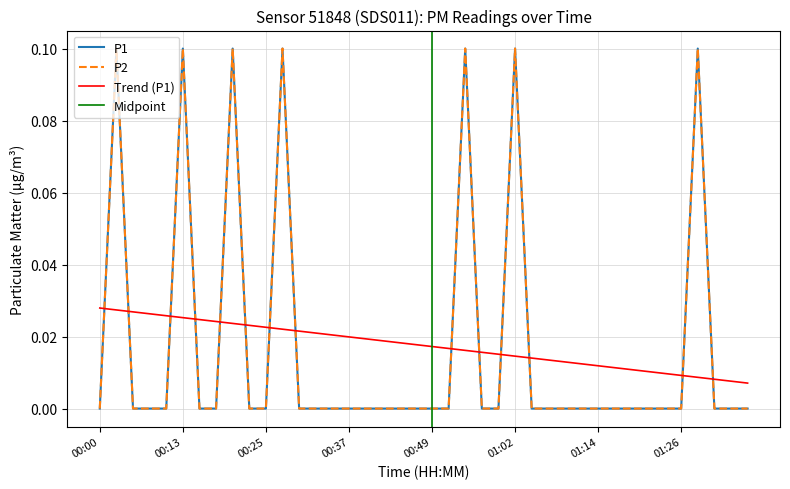

Reading left to right, list all the values displayed in this chart.

P1: 00:00=0.0	00:02=0.1	00:05=0.0	00:07=0.0	00:10=0.0	00:13=0.1	00:15=0.0	00:18=0.0	00:20=0.1	00:23=0.0	00:25=0.0	00:27=0.1	00:30=0.0	00:32=0.0	00:35=0.0	00:37=0.0	00:40=0.0	00:42=0.0	00:45=0.0	00:47=0.0	00:49=0.0	00:52=0.0	00:54=0.1	00:57=0.0	00:59=0.0	01:02=0.1	01:04=0.0	01:06=0.0	01:09=0.0	01:11=0.0	01:14=0.0	01:16=0.0	01:19=0.0	01:21=0.0	01:23=0.0	01:26=0.0	01:28=0.1	01:31=0.0	01:33=0.0	01:35=0.0
P2: 00:00=0.0	00:02=0.1	00:05=0.0	00:07=0.0	00:10=0.0	00:13=0.1	00:15=0.0	00:18=0.0	00:20=0.1	00:23=0.0	00:25=0.0	00:27=0.1	00:30=0.0	00:32=0.0	00:35=0.0	00:37=0.0	00:40=0.0	00:42=0.0	00:45=0.0	00:47=0.0	00:49=0.0	00:52=0.0	00:54=0.1	00:57=0.0	00:59=0.0	01:02=0.1	01:04=0.0	01:06=0.0	01:09=0.0	01:11=0.0	01:14=0.0	01:16=0.0	01:19=0.0	01:21=0.0	01:23=0.0	01:26=0.0	01:28=0.1	01:31=0.0	01:33=0.0	01:35=0.0